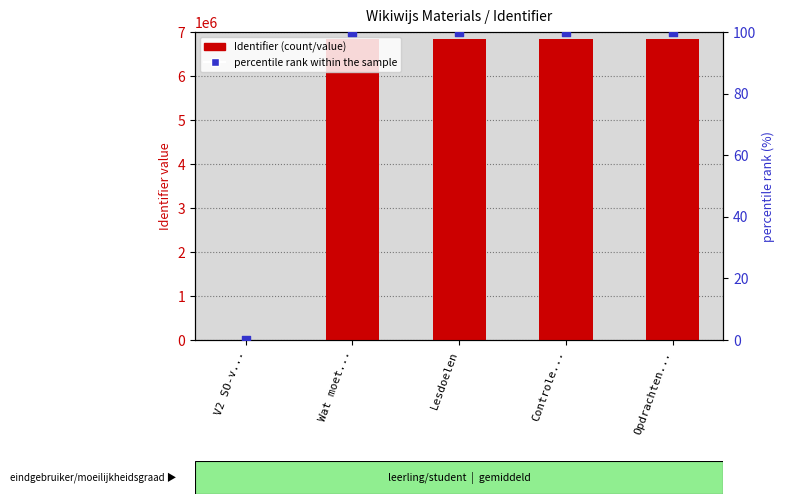

At which category is the sum across all series the highest?

Wat moet...